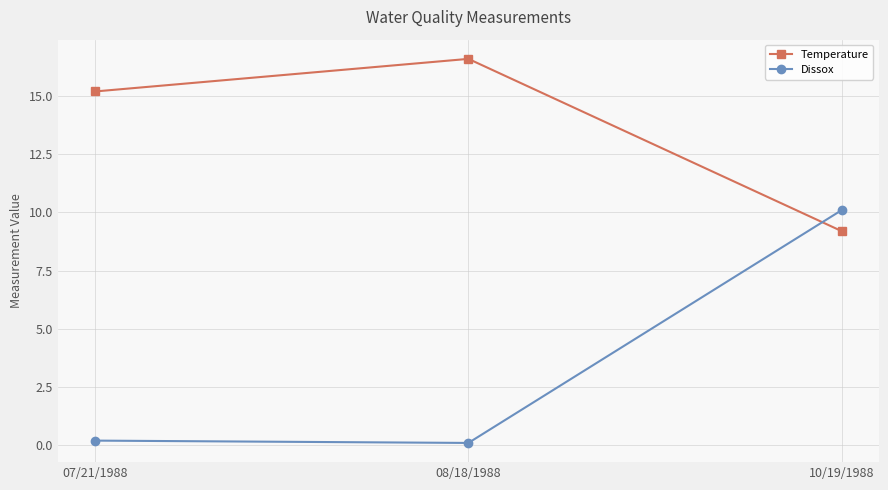

Reading right to left, list all the values displayed in this chart.

Temperature: 10/19/1988=9.2	08/18/1988=16.6	07/21/1988=15.2
Dissox: 10/19/1988=10.1	08/18/1988=0.1	07/21/1988=0.2